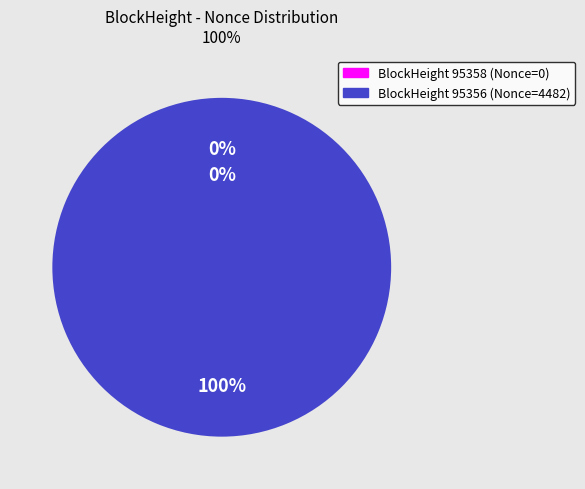

True or false: 95358 accounts for 0% of the total.

True